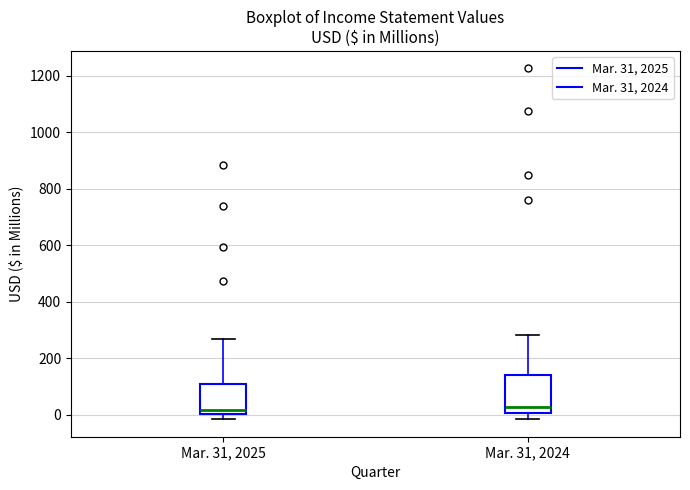

Where does the upper whisker of the box for Mar. 31, 2025 end on the y-axis? The values are not printed on the chart, so give them approximately, as read against the axis.

260